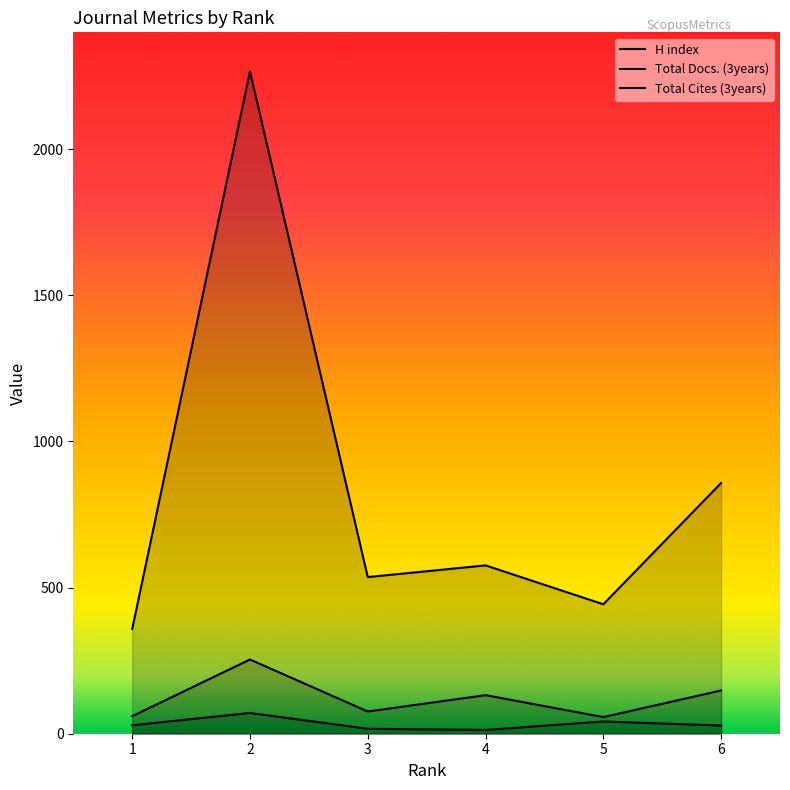

Is it true that Total Docs. (3years) equals 20 at 5?

False